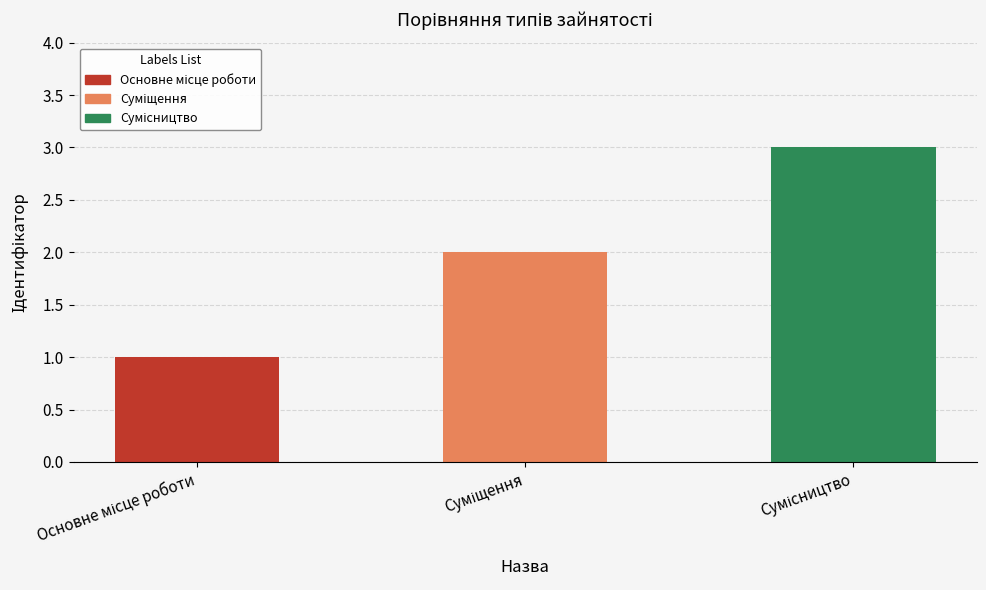

Count the number of categories in the chart.

3